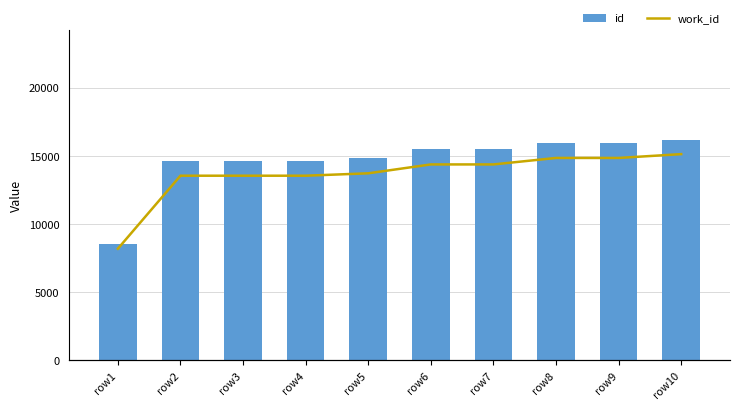

What is the minimum value for id?

8576